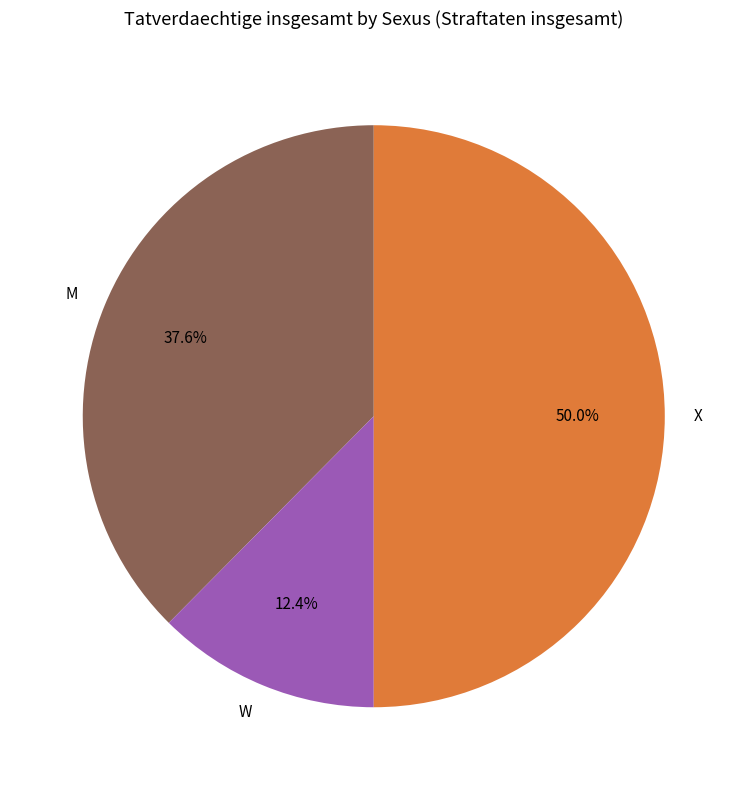

Does M represent more than half of the total?

No